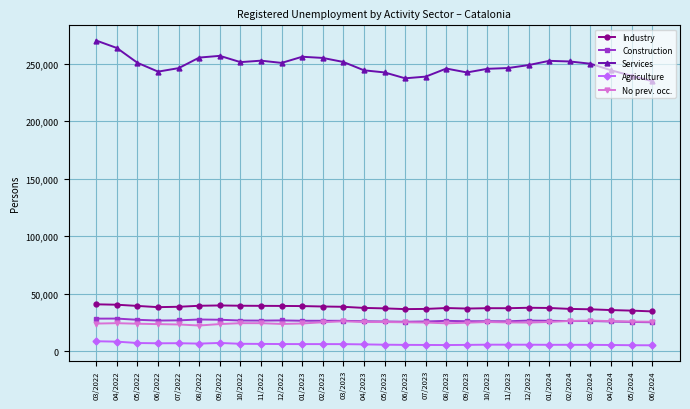

What is the average value of the Industry series?

37920